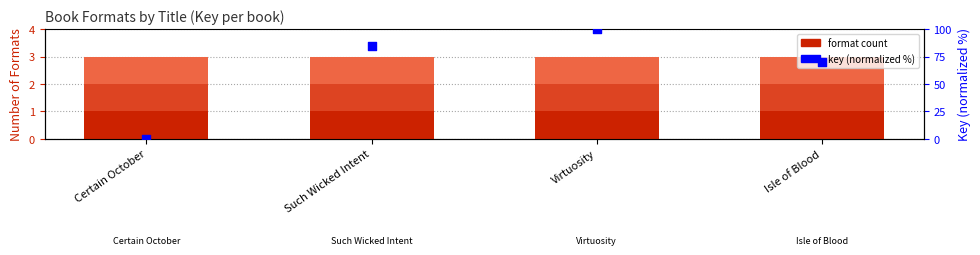

What is the total value across all series at Such Wicked Intent?

87.4